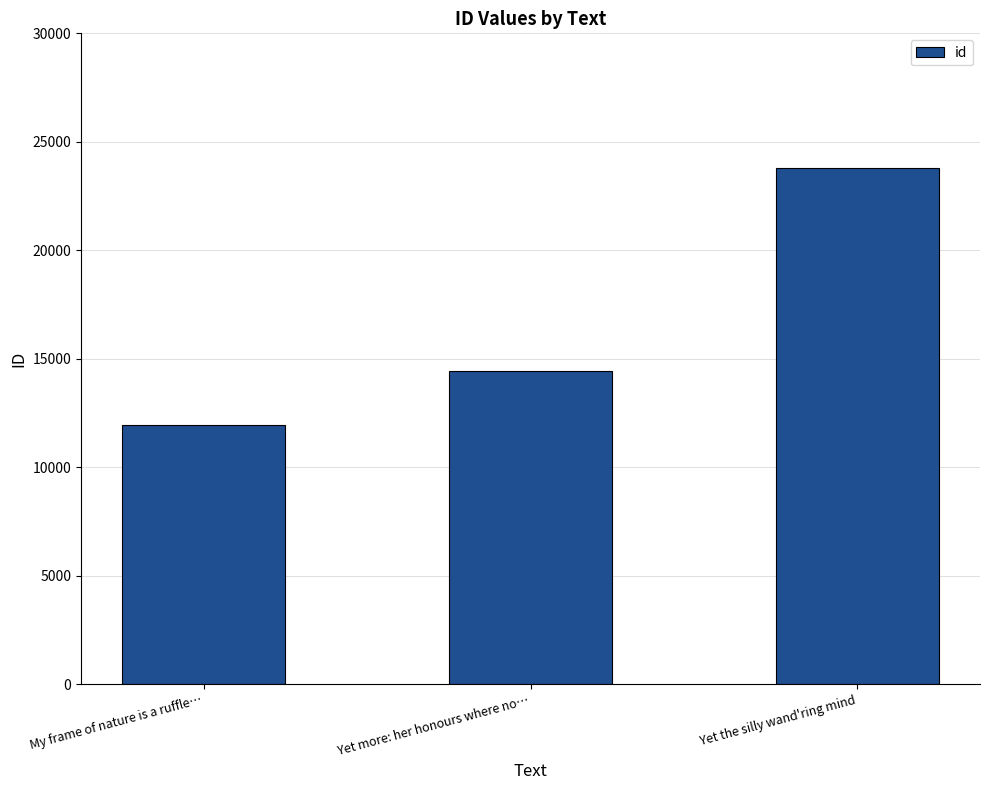

List the labels in order of value, smallest first.

My frame of nature is a ruffle…, Yet more: her honours where no…, Yet the silly wand'ring mind